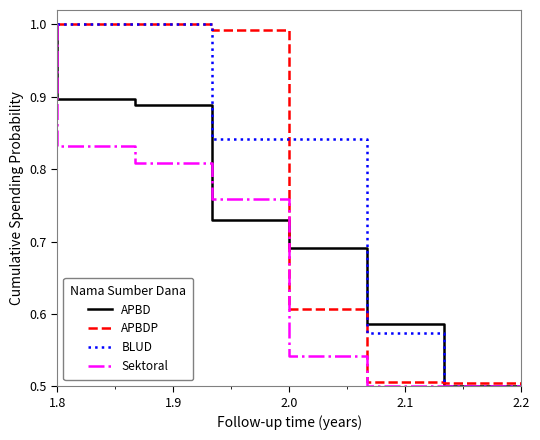

Where do APBD and Sektoral first cross each other?

1.9 and 2.0